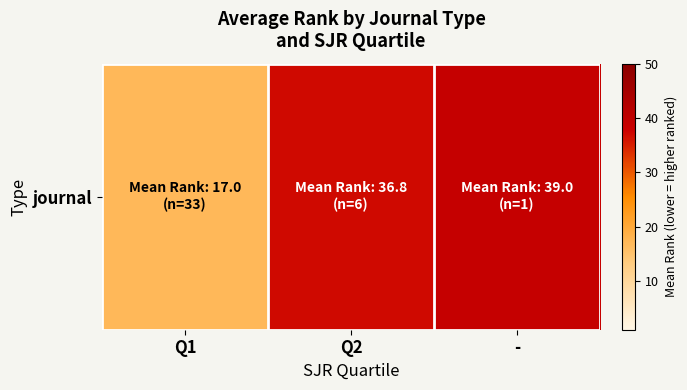

Reading left to right, transcribe all the data shown in this chart.

17.0	36.8	39.0